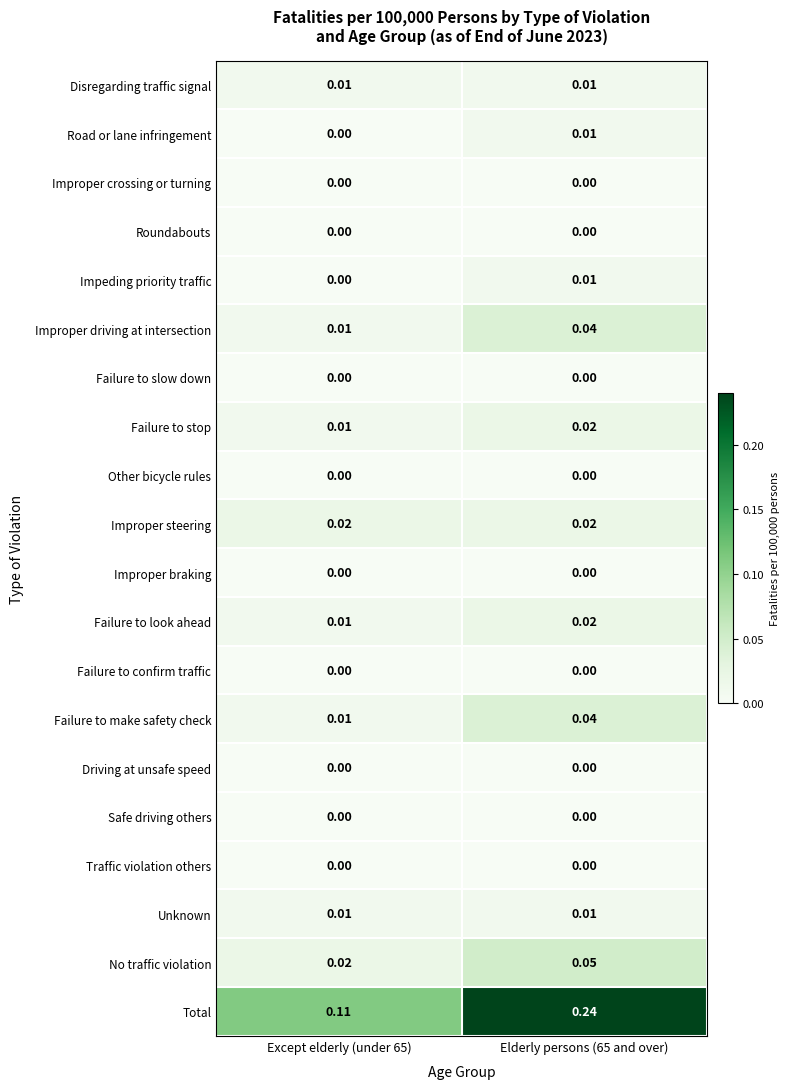

Which series has the widest spread of values?

Total